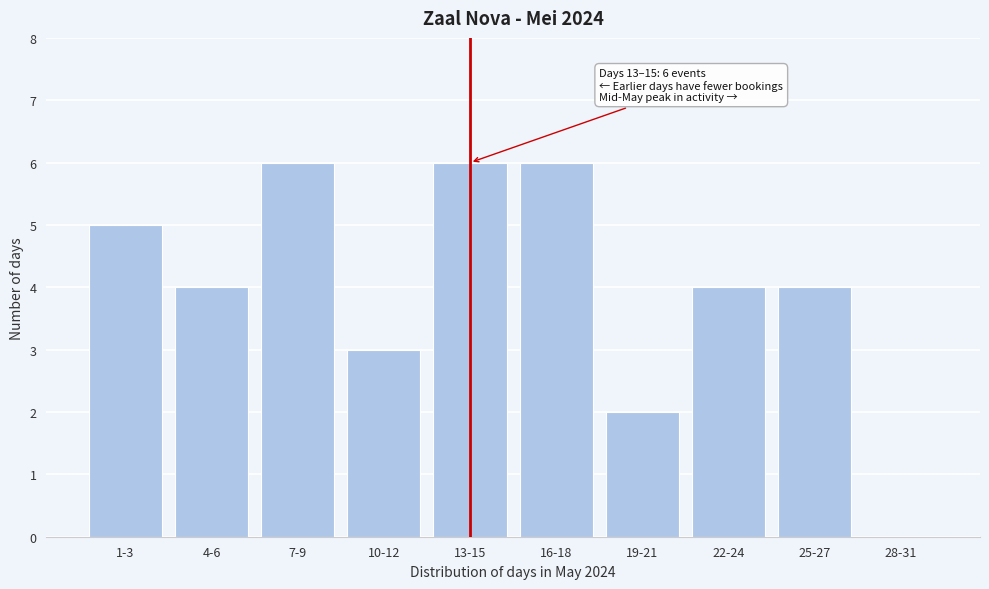

Reading left to right, extract all data points from this chart.

1-3=5	4-6=4	7-9=6	10-12=3	13-15=6	16-18=6	19-21=2	22-24=4	25-27=4	28-31=0